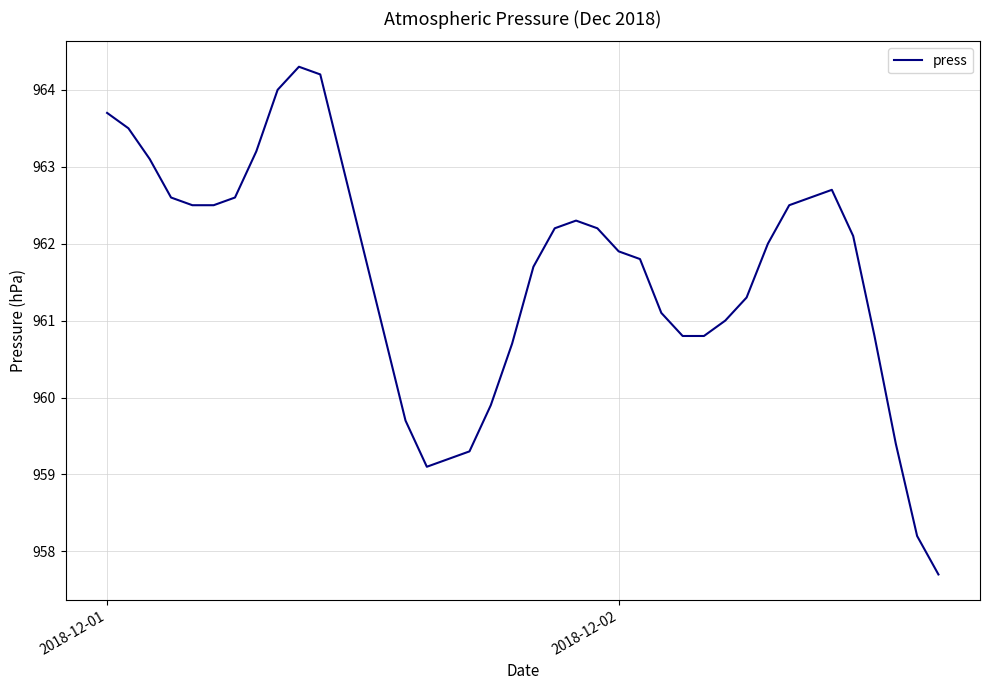

What is the smallest value displayed?

957.7